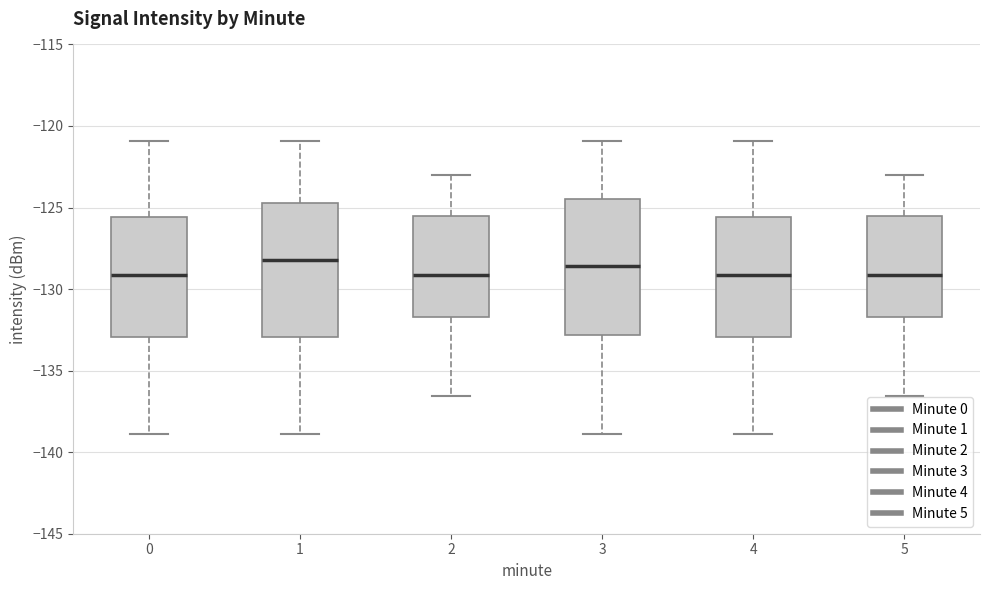

Reading left to right, transcribe this box plot: for each box, give where its median line is, the range the box spans, and where its two whiskers end, as read against the y-axis. The values are not printed on the chart, so give them approximately, as read against the axis.

0: median -129.0, box -133.0 to -125.5, whiskers -139.0 to -121.0
1: median -128.0, box -133.0 to -124.5, whiskers -139.0 to -121.0
2: median -129.0, box -131.5 to -125.5, whiskers -136.5 to -123.0
3: median -128.5, box -133.0 to -124.5, whiskers -139.0 to -121.0
4: median -129.0, box -133.0 to -125.5, whiskers -139.0 to -121.0
5: median -129.0, box -131.5 to -125.5, whiskers -136.5 to -123.0